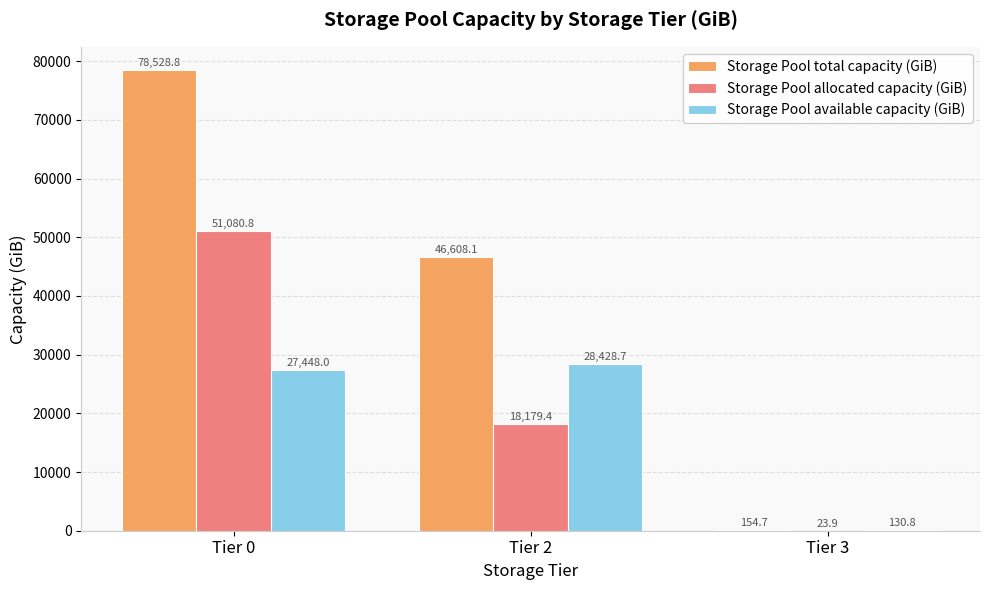

Which series has the largest total across all categories?

Storage Pool total capacity (GiB)